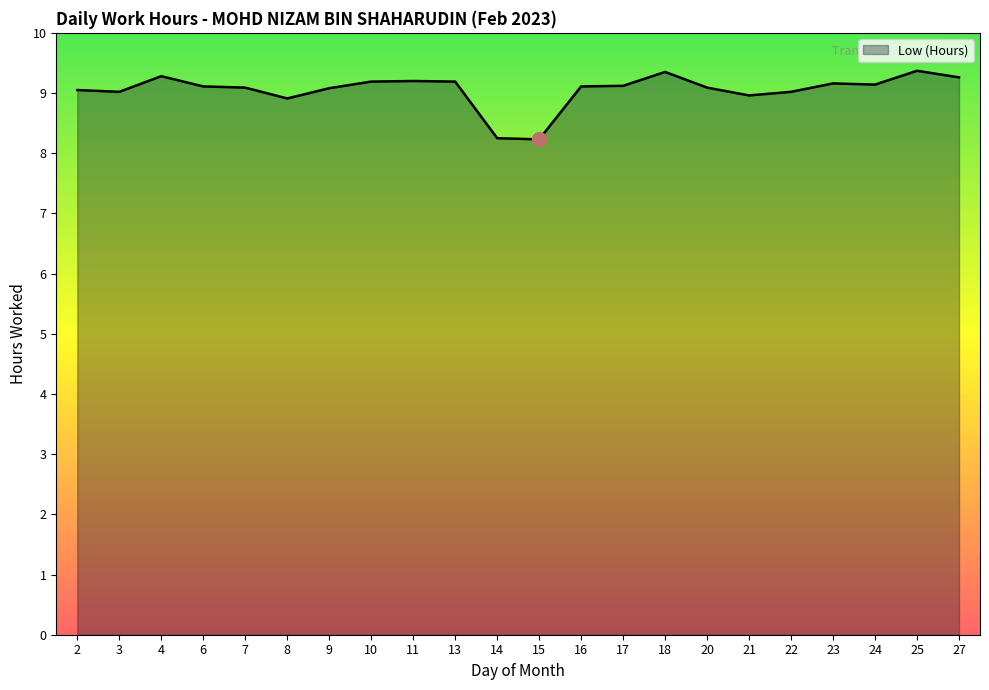

What is the maximum value shown in the chart?

9.4